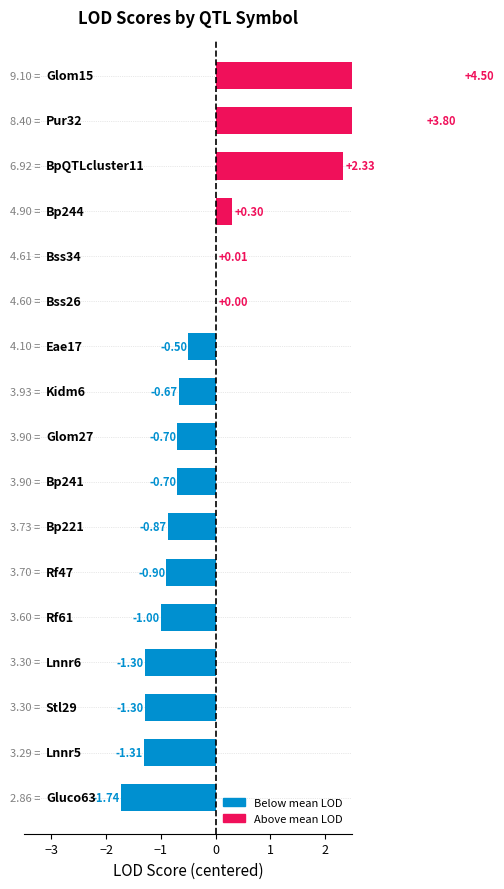

Between 14 and 9, which is larger?

14